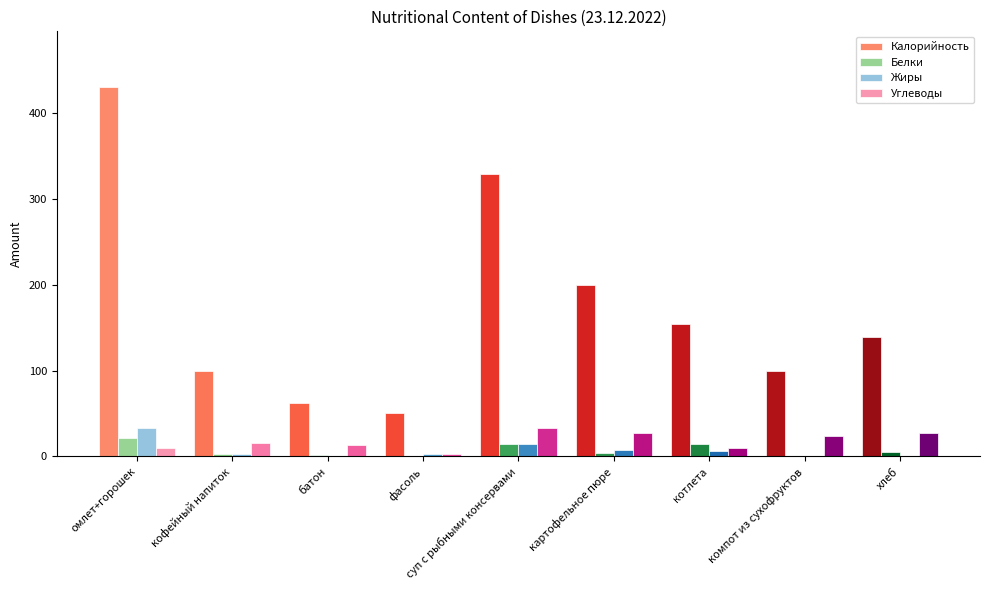

Which series has the largest total across all categories?

Калорийность